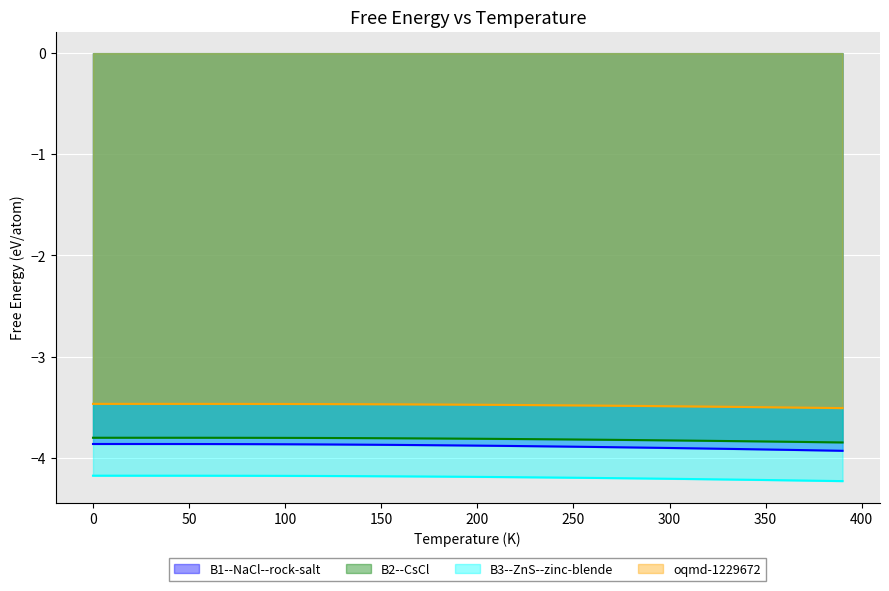

What is the sum of the B3--ZnS--zinc-blende values at 310 and 210?

-8.4